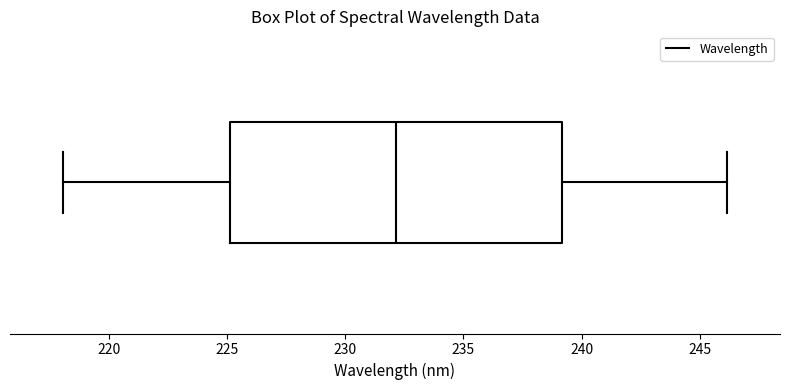

Transcribe this box plot: give where the median line is, the range the box spans, and where the two whiskers end, as read against the x-axis. The values are not printed on the chart, so give them approximately, as read against the axis.

median 232, box 225 to 239, whiskers 218 to 246